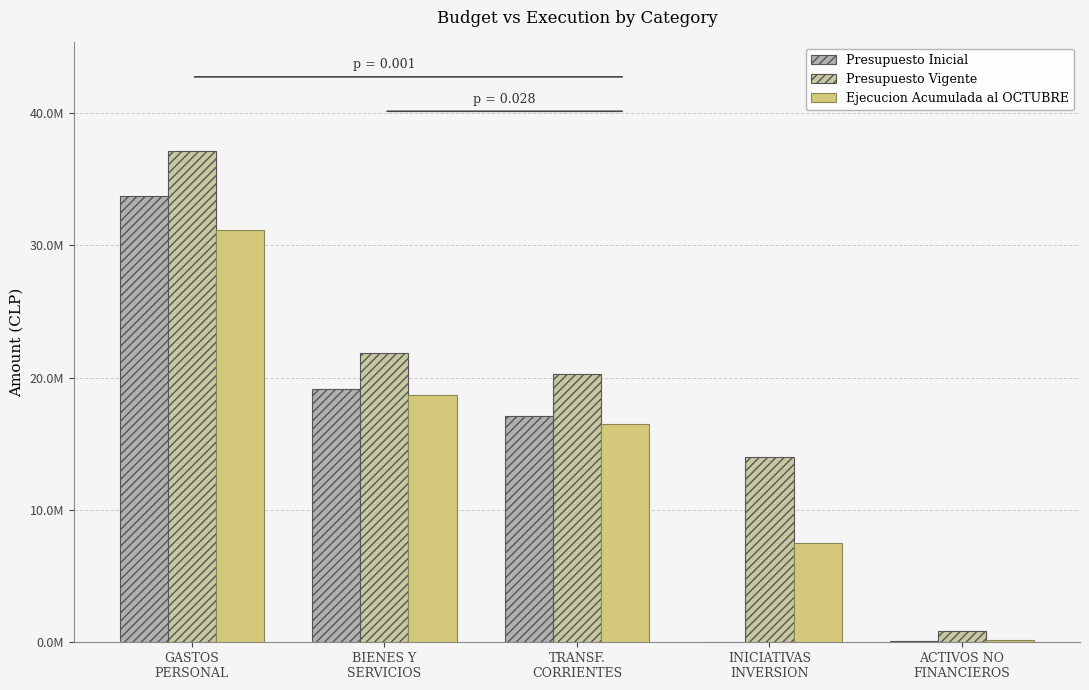

Which series has the largest total across all categories?

Presupuesto Vigente